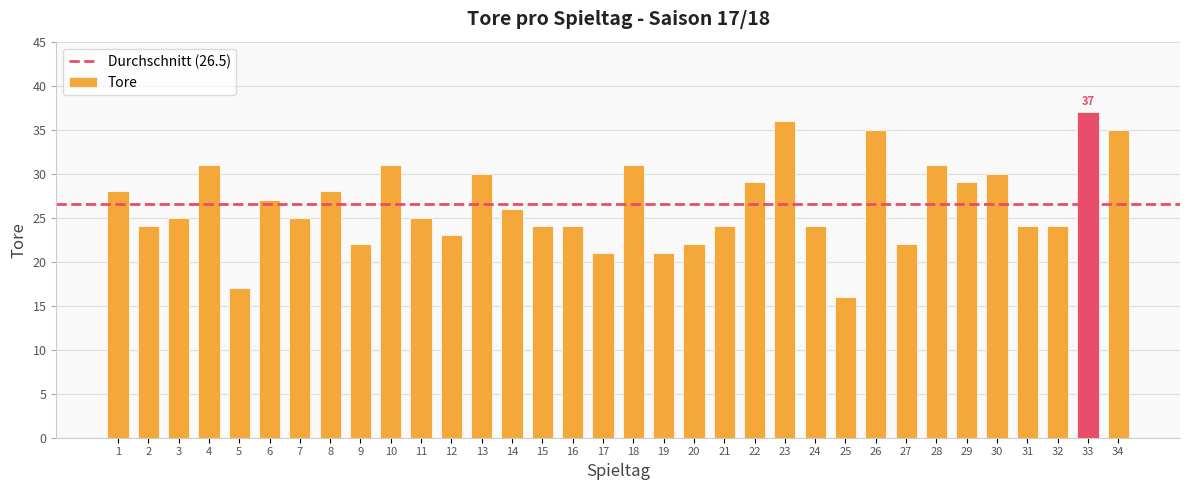

What is the ratio of the value at 7 to the value at 2?

1.0